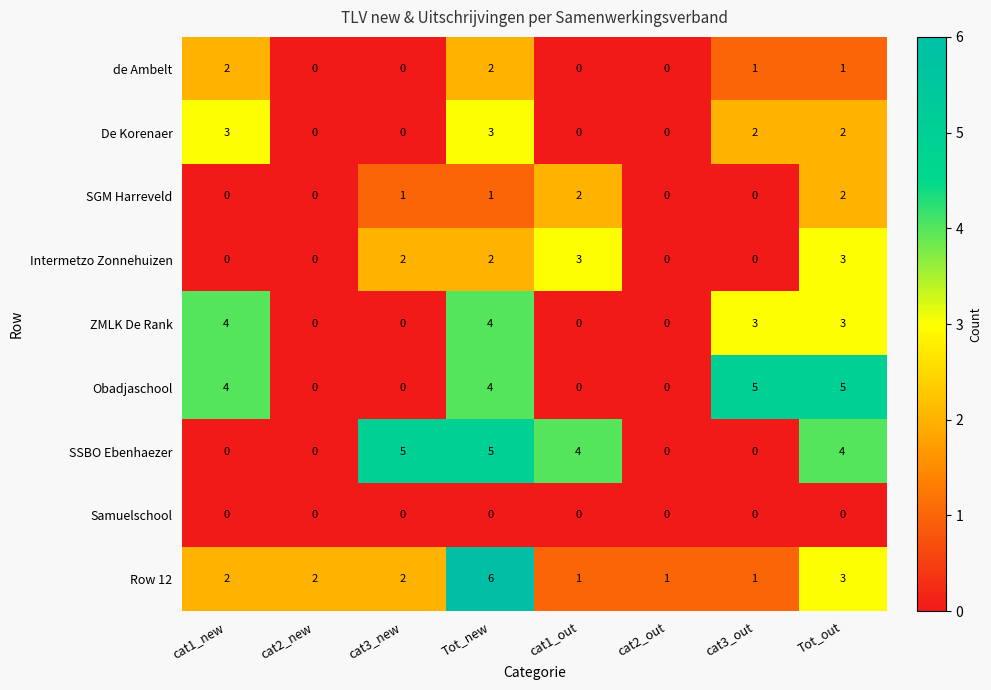

What is the sum of all SSBO Ebenhaezer values?

18